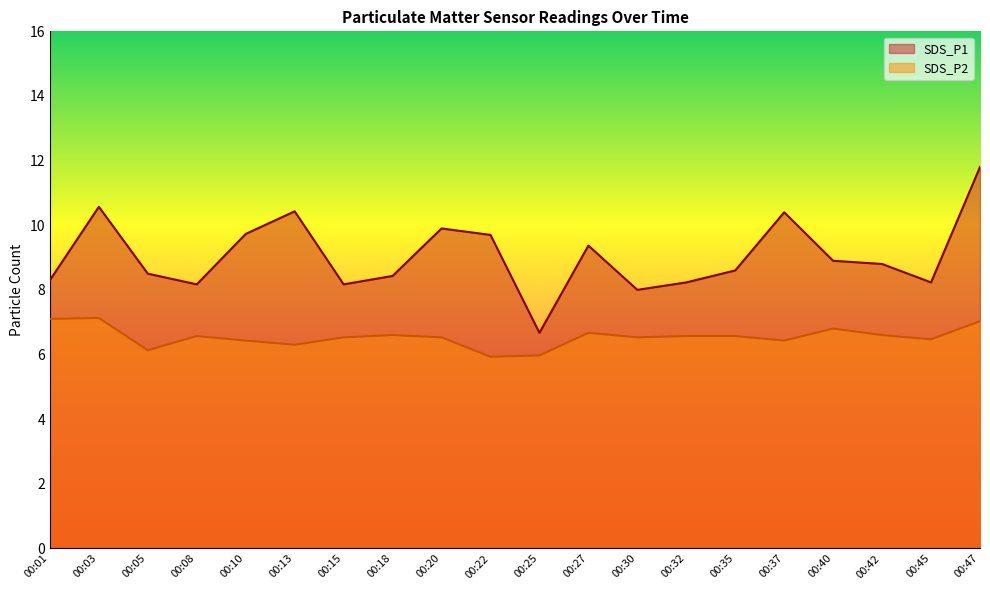

True or false: SDS_P1 and SDS_P2 cross at least once.

False